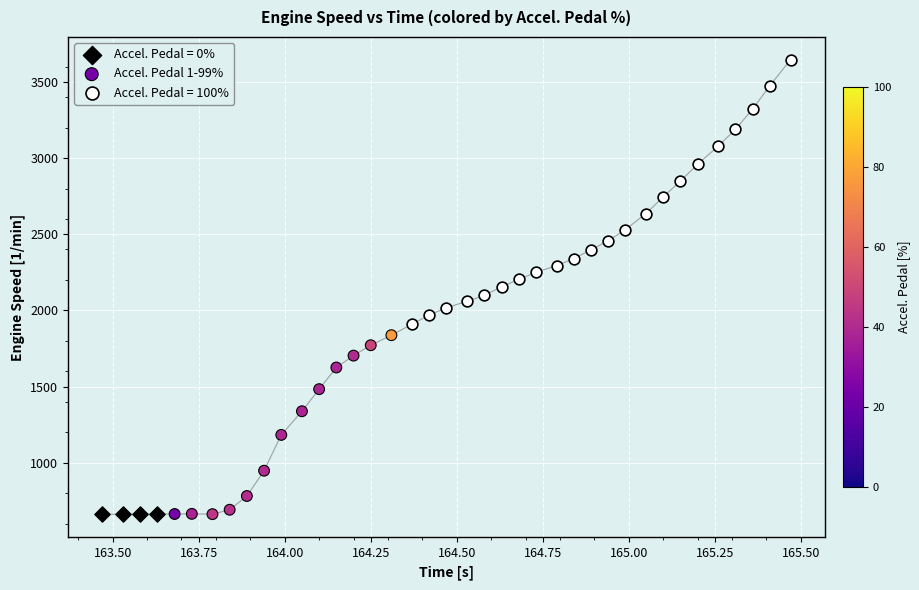

Which series has the largest Y range (max minus min)?

Accel. Pedal = 100%